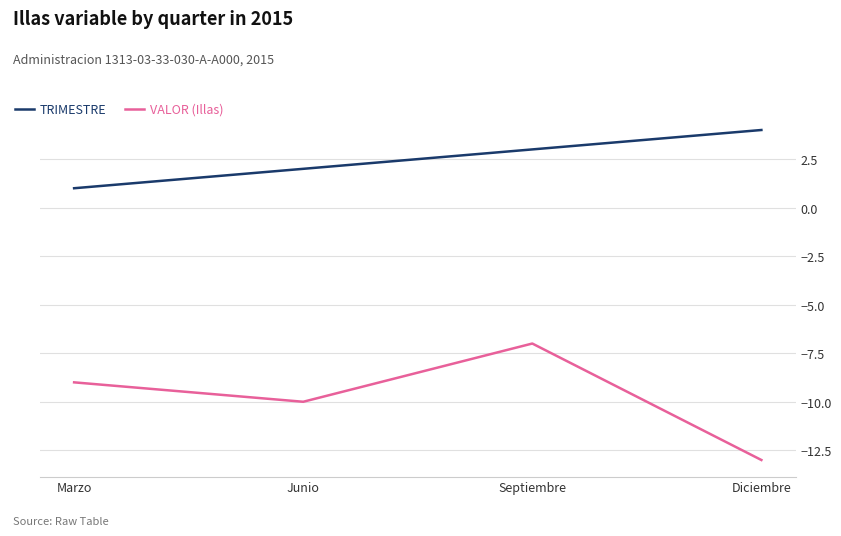

What is the difference between the TRIMESTRE values at Marzo and Junio?

1